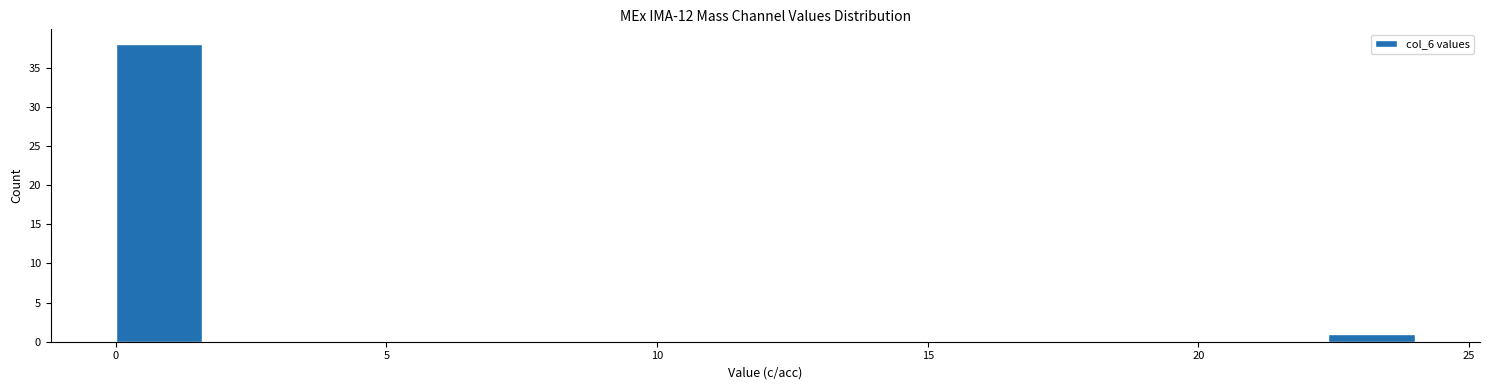

Read against the x-axis, roughly where is the centre of the tallest bar?

1.0